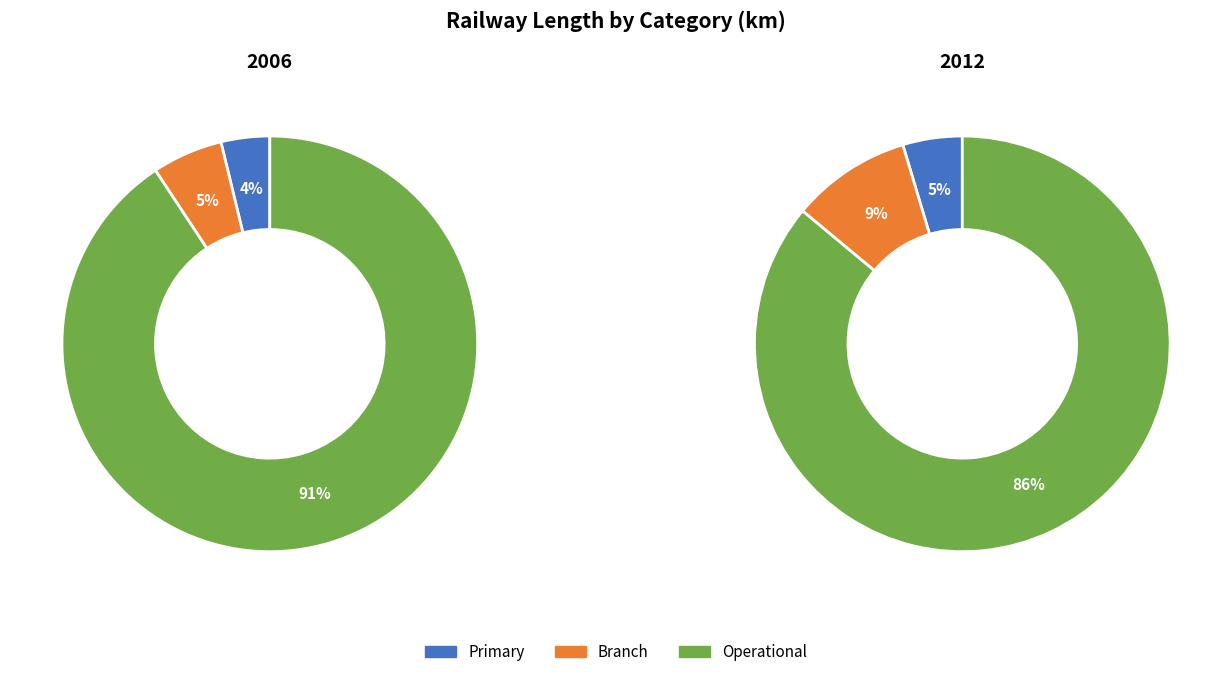

True or false: Primary accounts for 15% of the total.

False